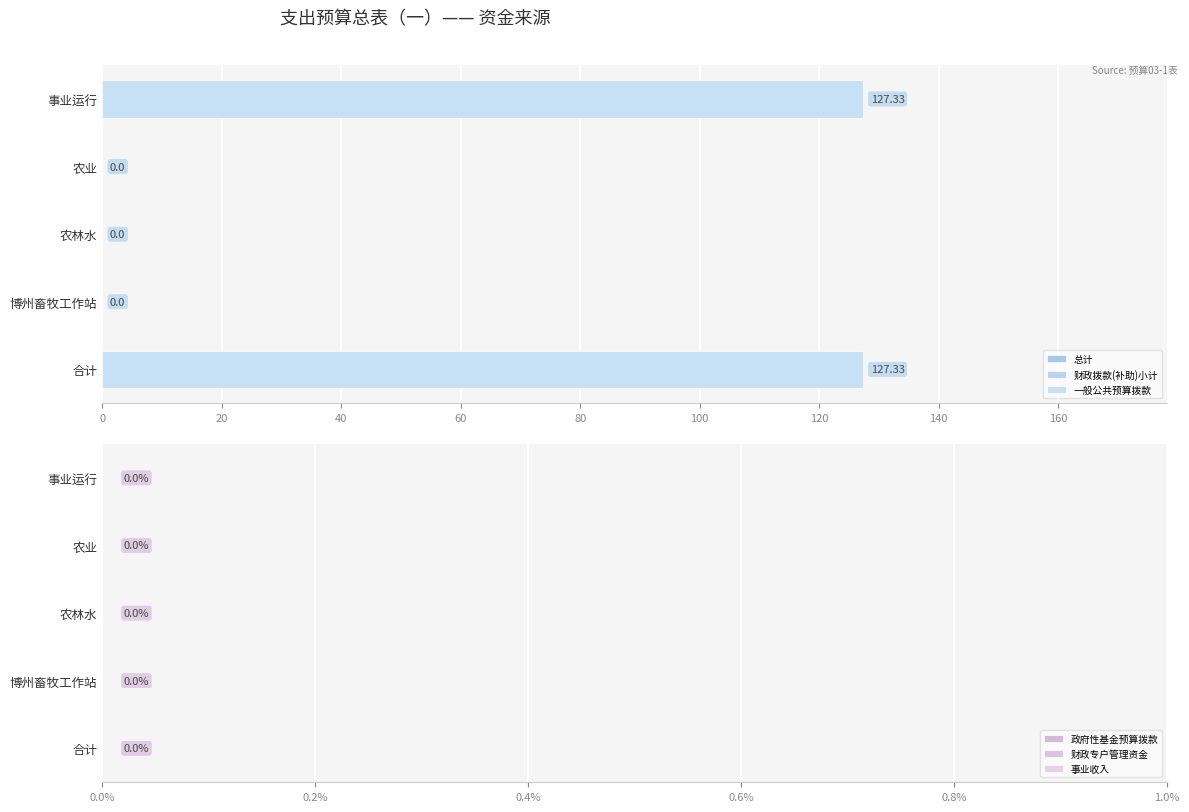

Are the bars grouped side by side (vs. stacked)?

Yes